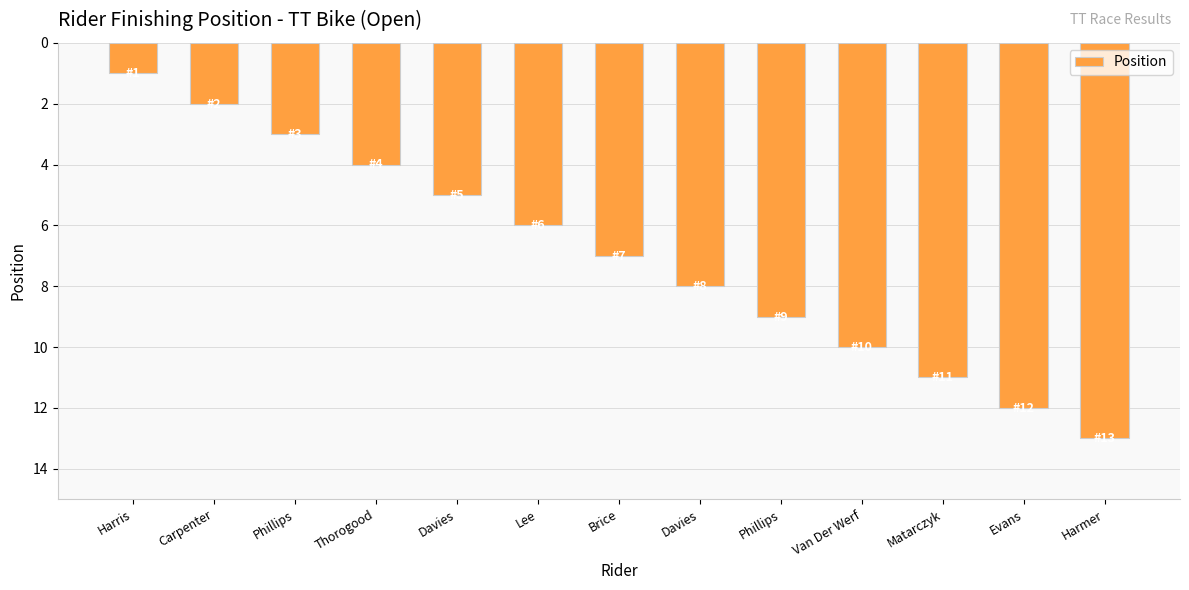

How many series are shown in this chart?

1